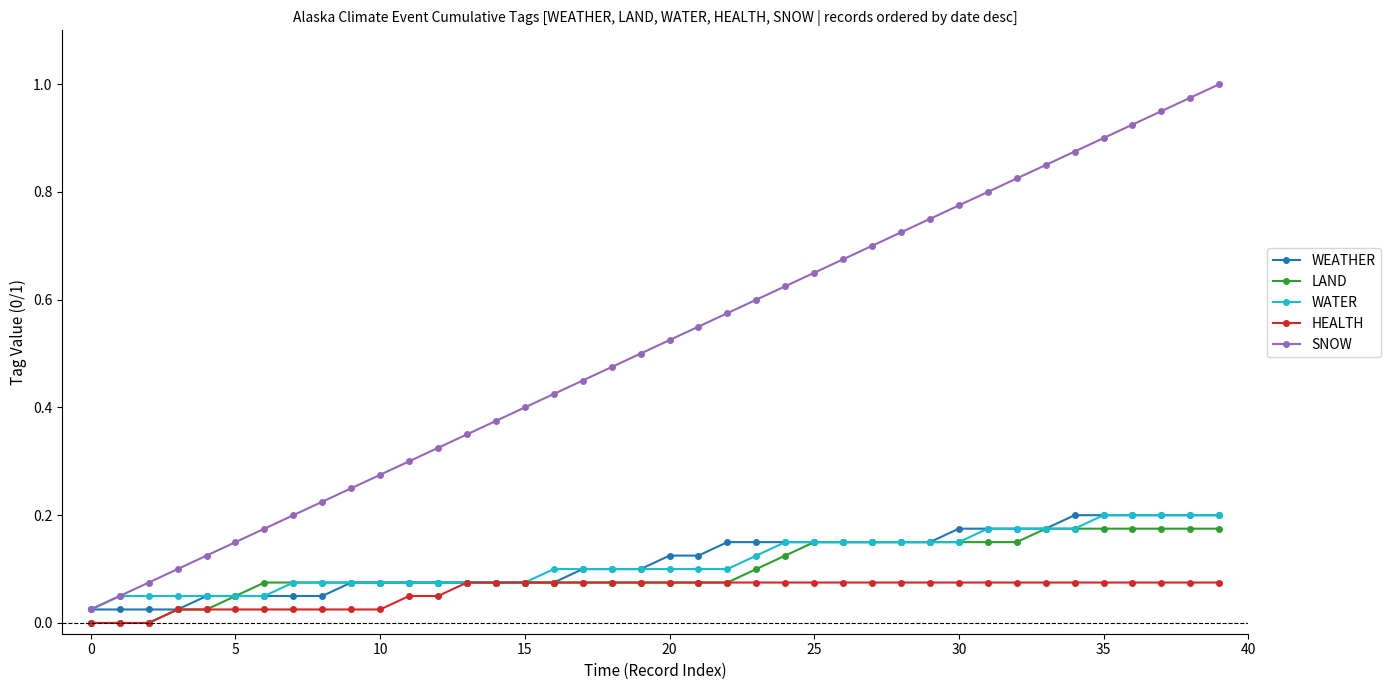

True or false: SNOW has more than 1 points higher than both neighbors.

False